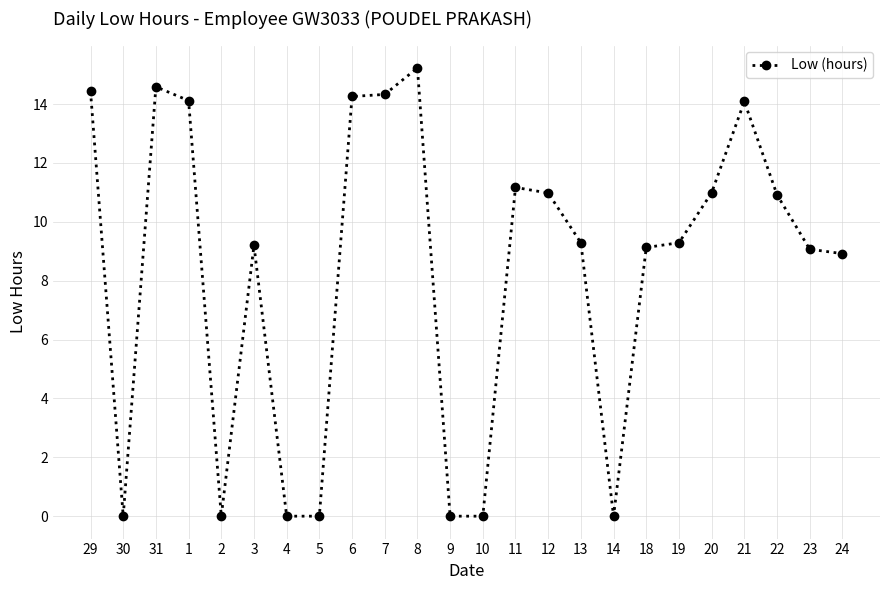

Where is the data nearest to the value 7?

24